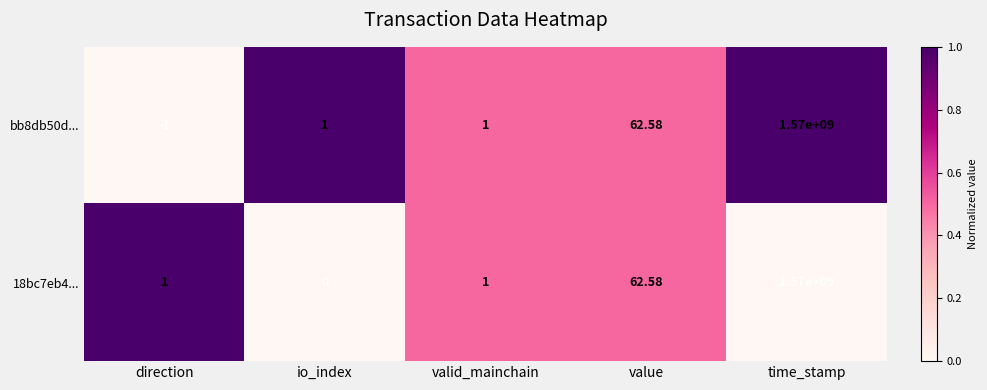

At which label is bb8db50d... closest to 784999999?

value